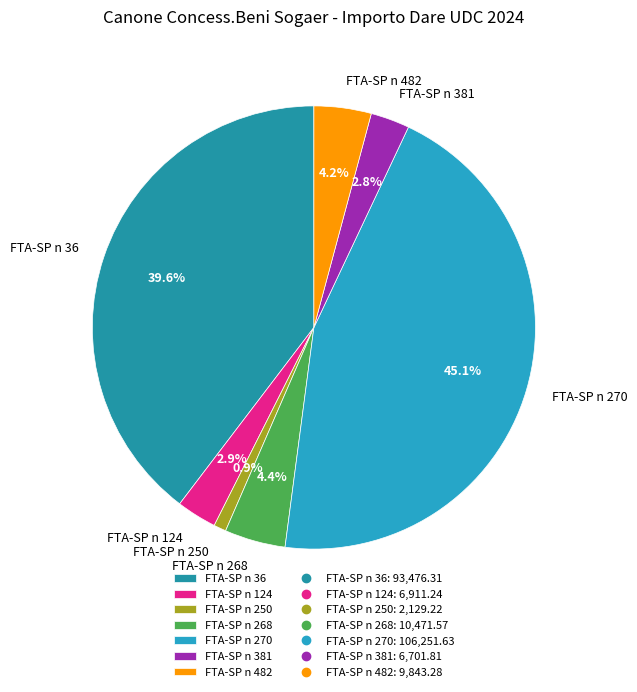

To the nearest percent, what is the difference between the largest and smallest slice percentages?

44%